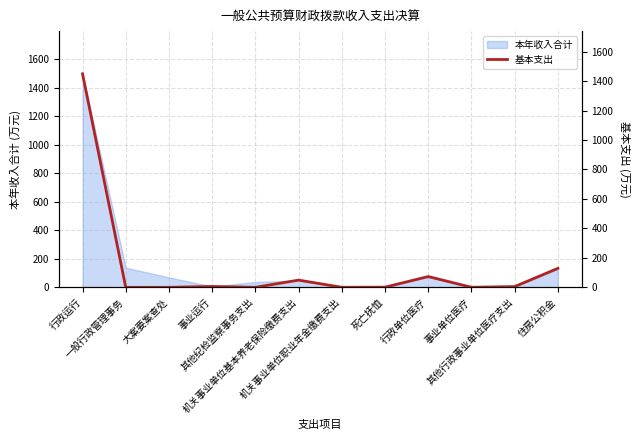

The chart shows a value of 3.1 at 其他行政事业单位医疗支出. True or false?

False